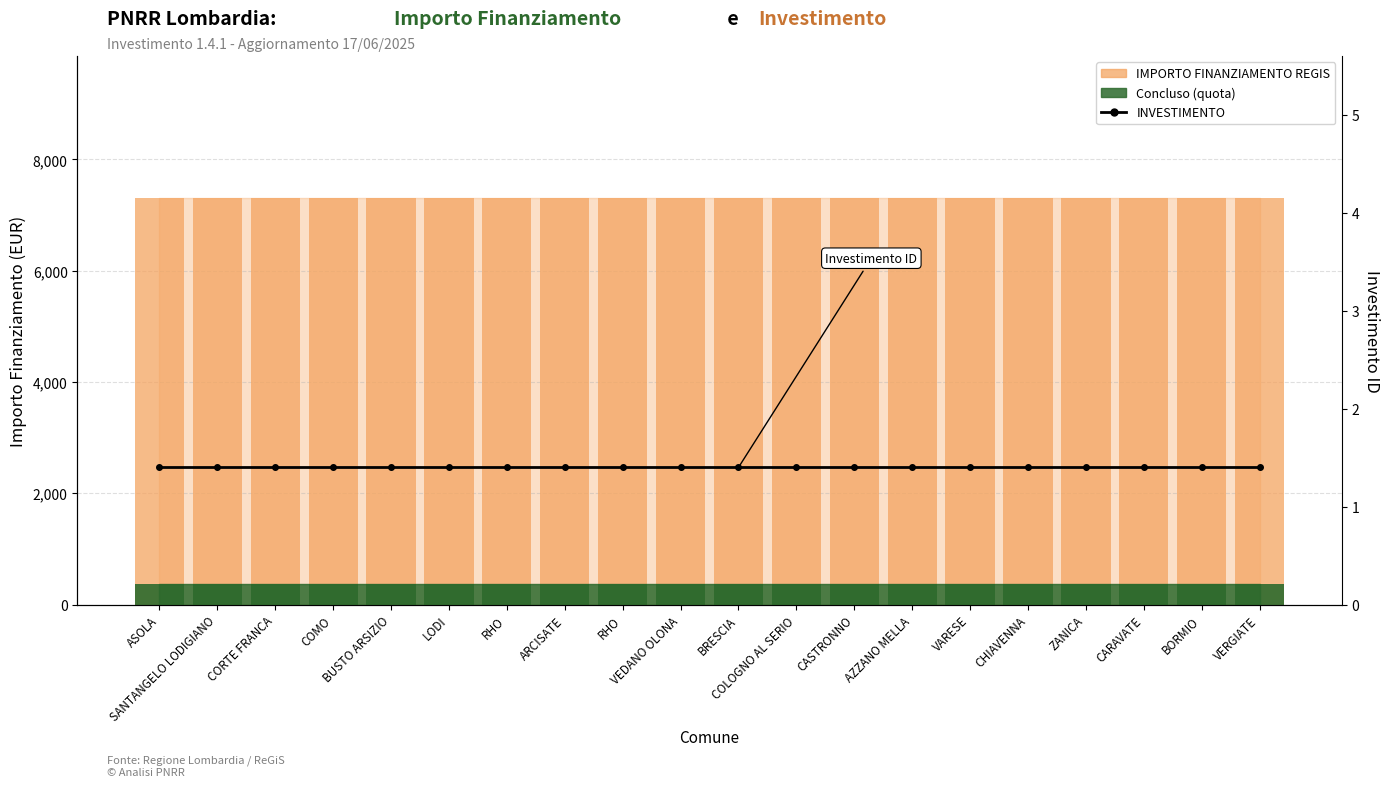

Reading left to right, list all the values displayed in this chart.

IMPORTO FINANZIAMENTO REGIS: ASOLA=7301.0	SANTANGELO LODIGIANO=7301.0	CORTE FRANCA=7301.0	COMO=7301.0	BUSTO ARSIZIO=7301.0	LODI=7301.0	RHO=7301.0	ARCISATE=7301.0	RHO=7301.0	VEDANO OLONA=7301.0	BRESCIA=7301.0	COLOGNO AL SERIO=7301.0	CASTRONNO=7301.0	AZZANO MELLA=7301.0	VARESE=7301.0	CHIAVENNA=7301.0	ZANICA=7301.0	CARAVATE=7301.0	BORMIO=7301.0	VERGIATE=7301.0
INVESTIMENTO: ASOLA=1.4	SANTANGELO LODIGIANO=1.4	CORTE FRANCA=1.4	COMO=1.4	BUSTO ARSIZIO=1.4	LODI=1.4	RHO=1.4	ARCISATE=1.4	RHO=1.4	VEDANO OLONA=1.4	BRESCIA=1.4	COLOGNO AL SERIO=1.4	CASTRONNO=1.4	AZZANO MELLA=1.4	VARESE=1.4	CHIAVENNA=1.4	ZANICA=1.4	CARAVATE=1.4	BORMIO=1.4	VERGIATE=1.4